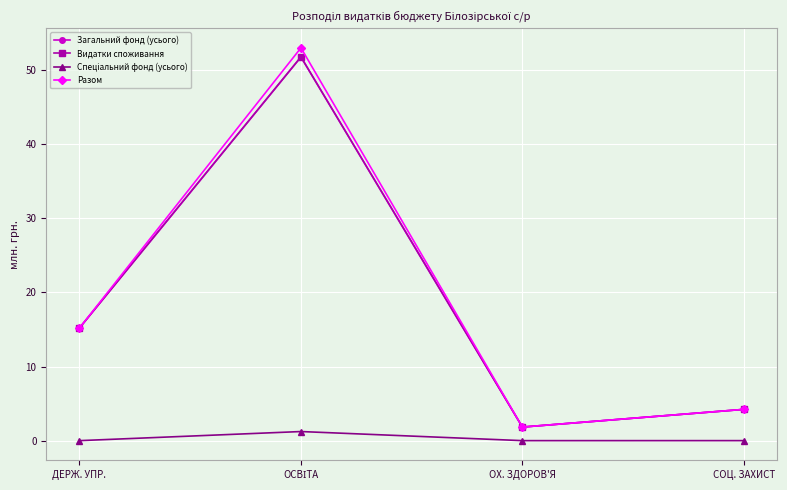

Is this an area chart (filled region under the line)?

No